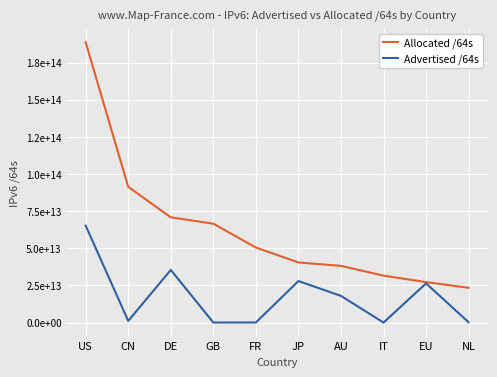

Reading left to right, transcribe all the data shown in this chart.

Allocated /64s: US=188614995804160	CN=91362545696768	DE=70871281893376	GB=66554823901184	FR=50526001299456	JP=40476319219713	AU=38182321717248	IT=31602370412544	EU=27242978410496	NL=23420475211776
Advertised /64s: US=65229795295232	CN=1144743133184	DE=35454956077056	GB=64425099264	FR=79993831424	JP=27966429724672	AU=17979138506752	IT=21474902016	EU=26396869197824	NL=219044249600